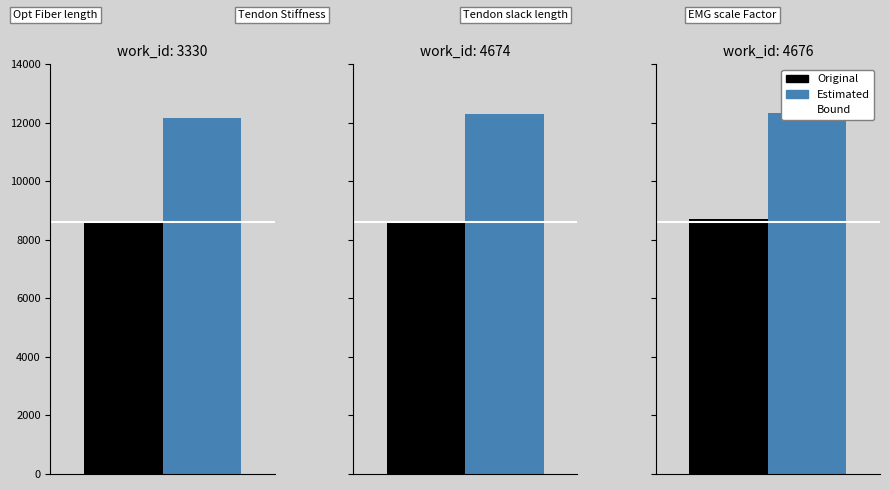

Which series has the largest range (max minus min)?

Estimated